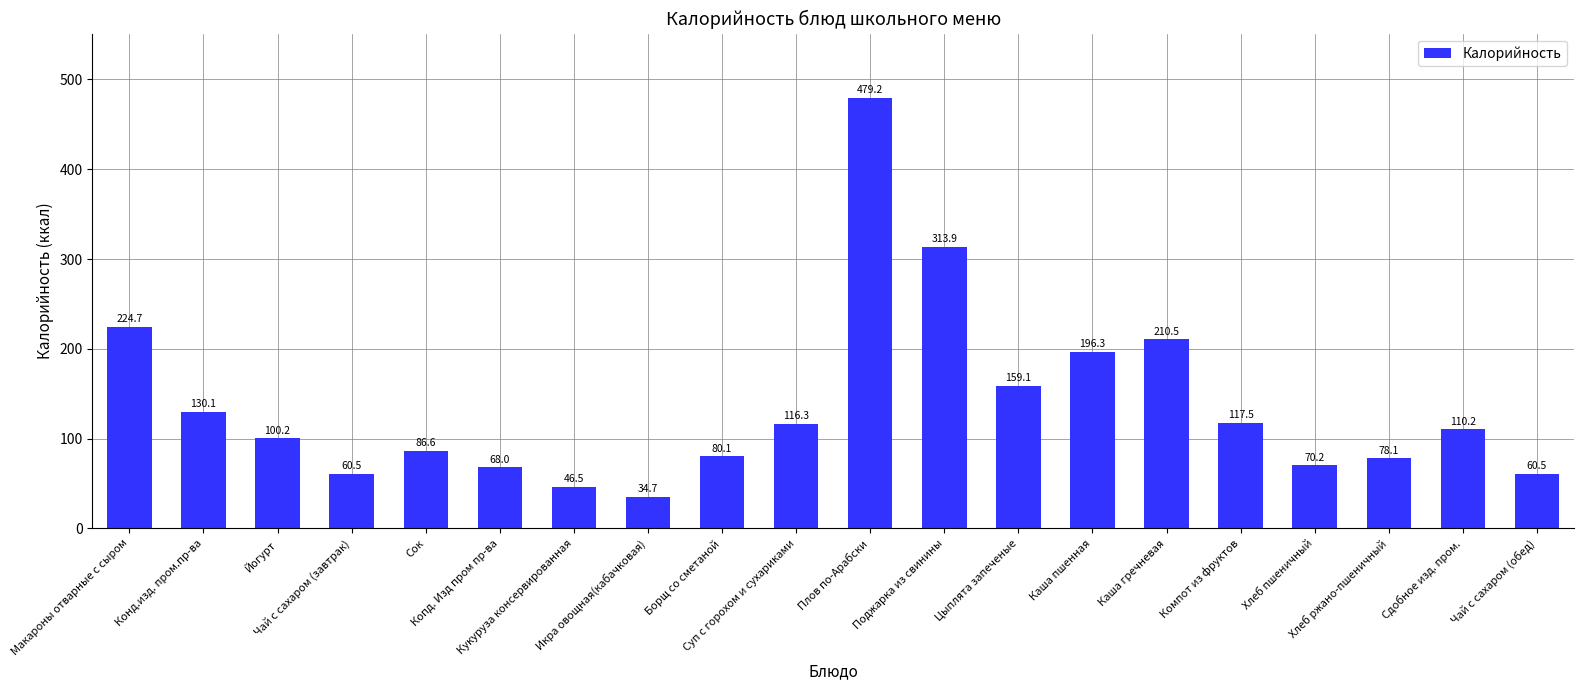

True or false: the data shows 224.7 at Макароны отварные с сыром.

True